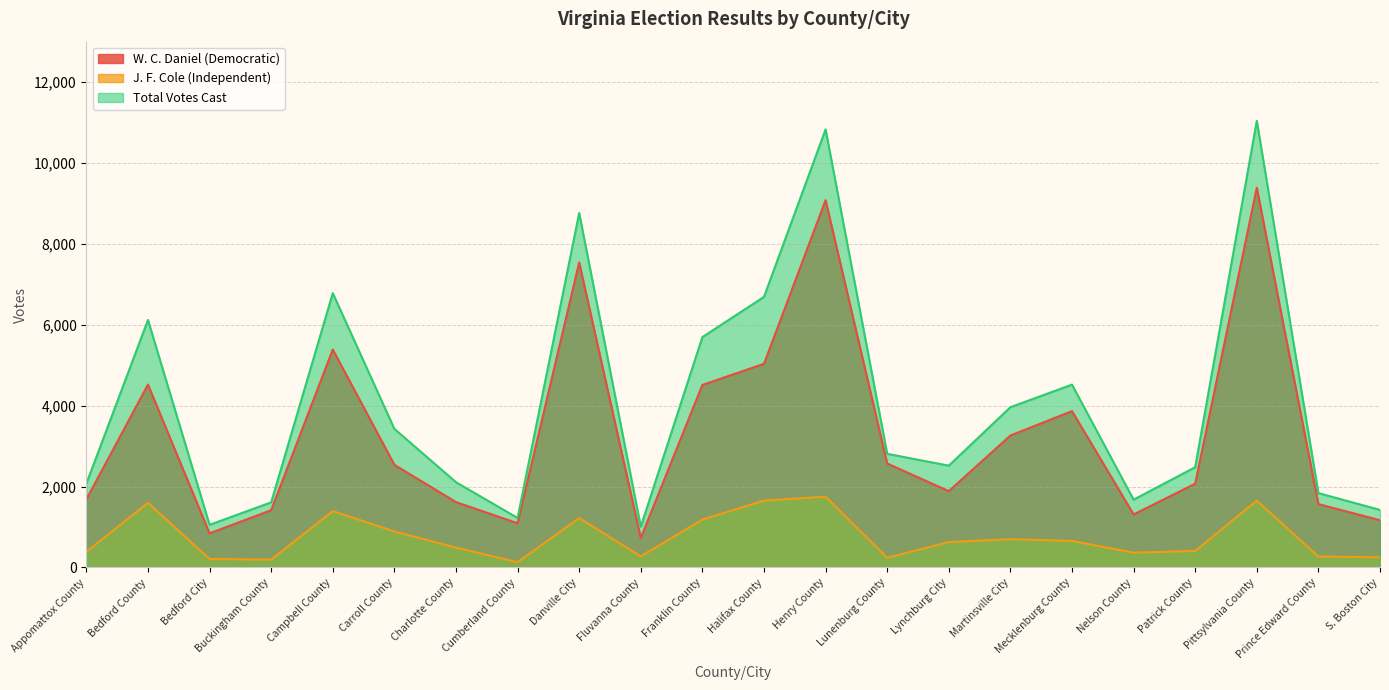

List the labels in order of W. C. Daniel (Democratic) value, smallest first.

Fluvanna County, Bedford City, Cumberland County, S. Boston City, Nelson County, Buckingham County, Prince Edward County, Charlotte County, Appomattox County, Lynchburg City, Patrick County, Carroll County, Lunenburg County, Martinsville City, Mecklenburg County, Franklin County, Bedford County, Halifax County, Campbell County, Danville City, Henry County, Pittsylvania County